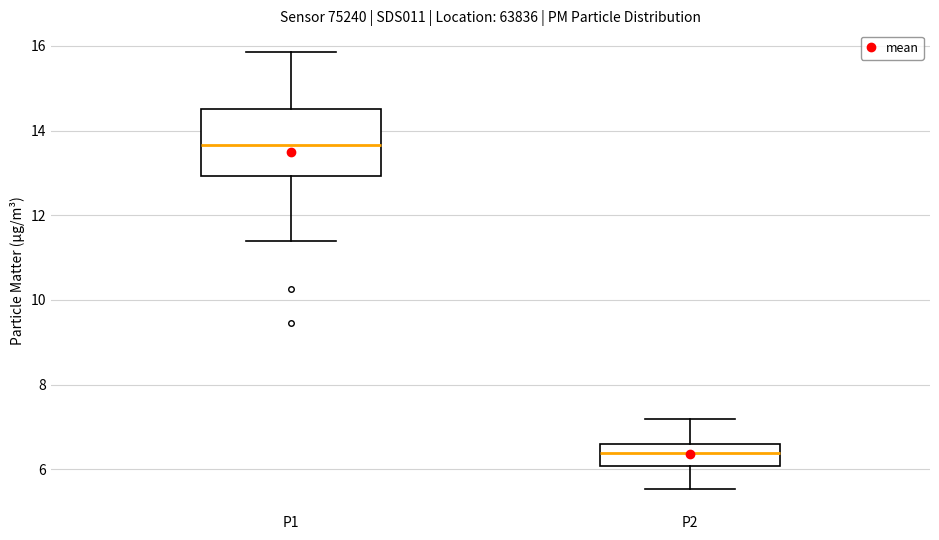

Reading left to right, transcribe this box plot: for each box, give where its median line is, the range the box spans, and where its two whiskers end, as read against the y-axis. The values are not printed on the chart, so give them approximately, as read against the axis.

P1: median 13.6, box 13.0 to 14.6, whiskers 11.4 to 15.8
P2: median 6.4, box 6.0 to 6.6, whiskers 5.6 to 7.2